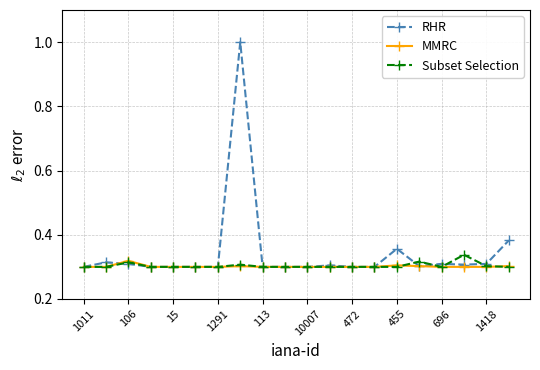

What is the greatest value displayed?

1.0